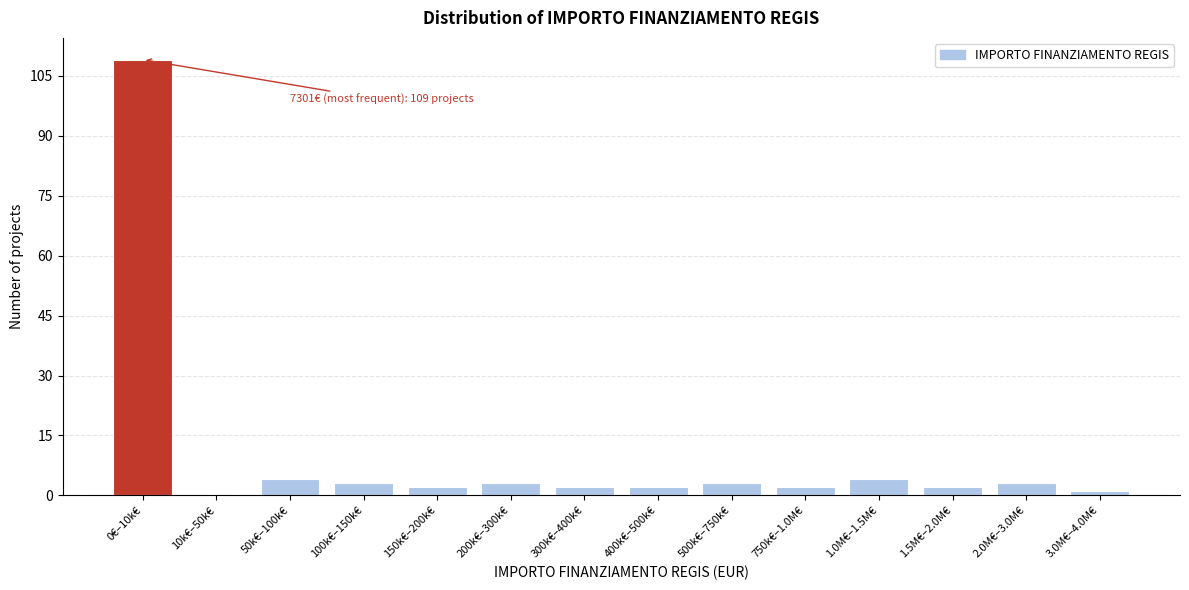

Reading right to left, transcribe all the data shown in this chart.

3.0M€–4.0M€=1	2.0M€–3.0M€=3	1.5M€–2.0M€=2	1.0M€–1.5M€=4	750k€–1.0M€=2	500k€–750k€=3	400k€–500k€=2	300k€–400k€=2	200k€–300k€=3	150k€–200k€=2	100k€–150k€=3	50k€–100k€=4	10k€–50k€=0	0€–10k€=109